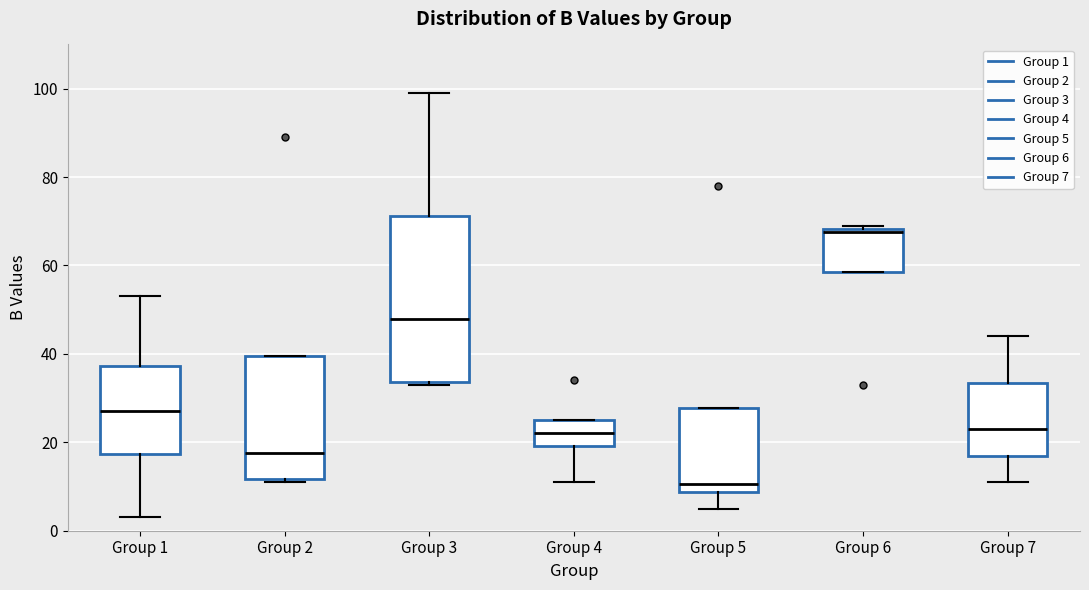

Which box's median line is the lowest?

Group 5